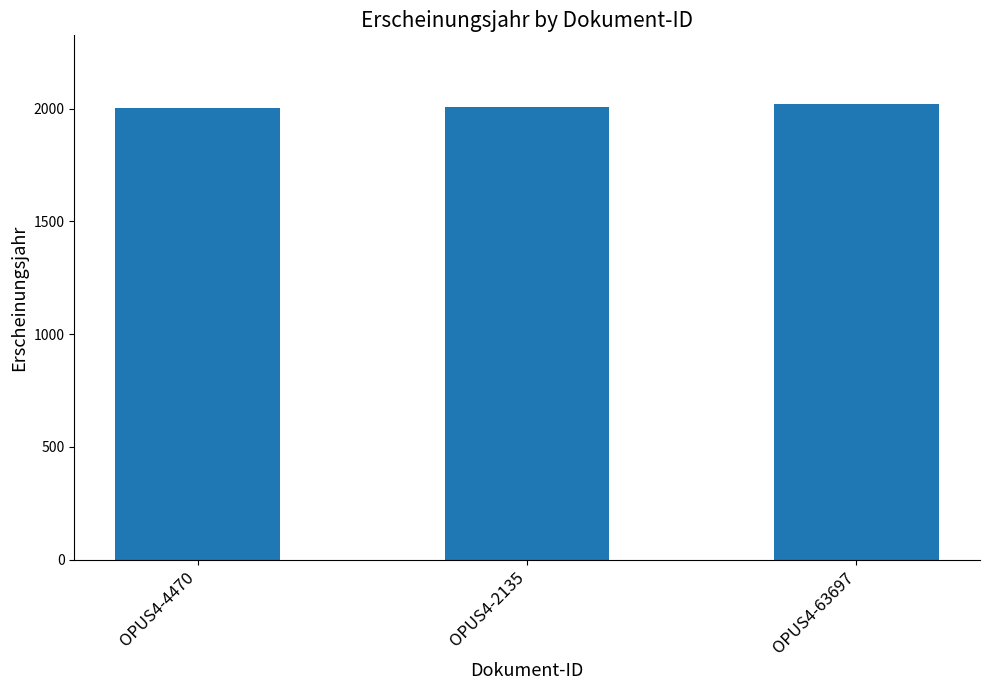

The chart shows a value of 2007 at OPUS4-2135. True or false?

True